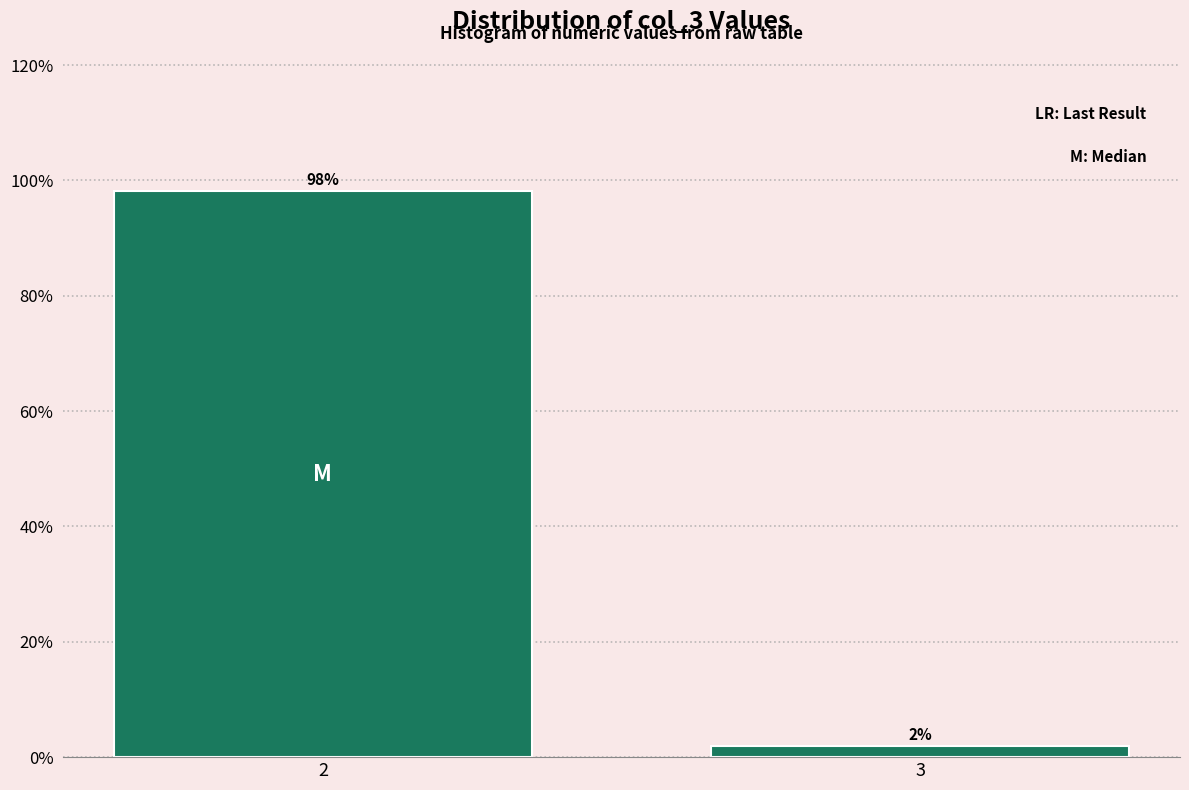

Read the value at 2.

98.1